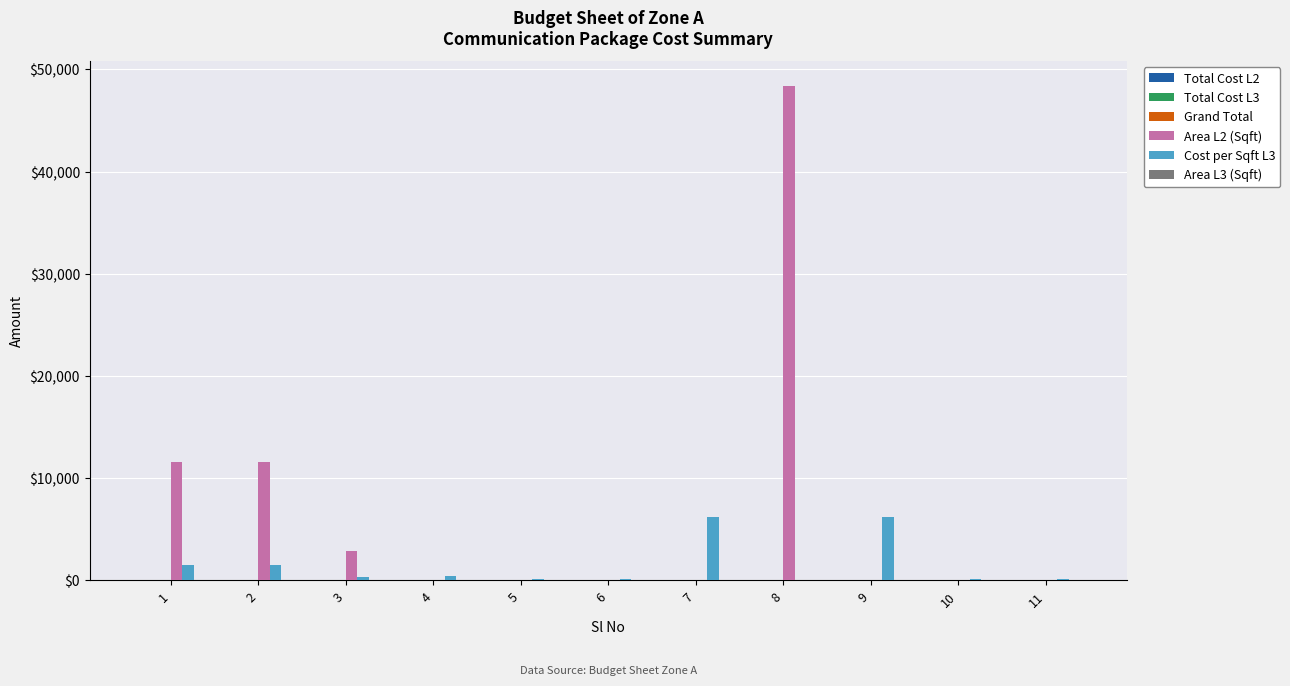

The value of Area L2 (Sqft) at 1 is 11616. True or false?

True